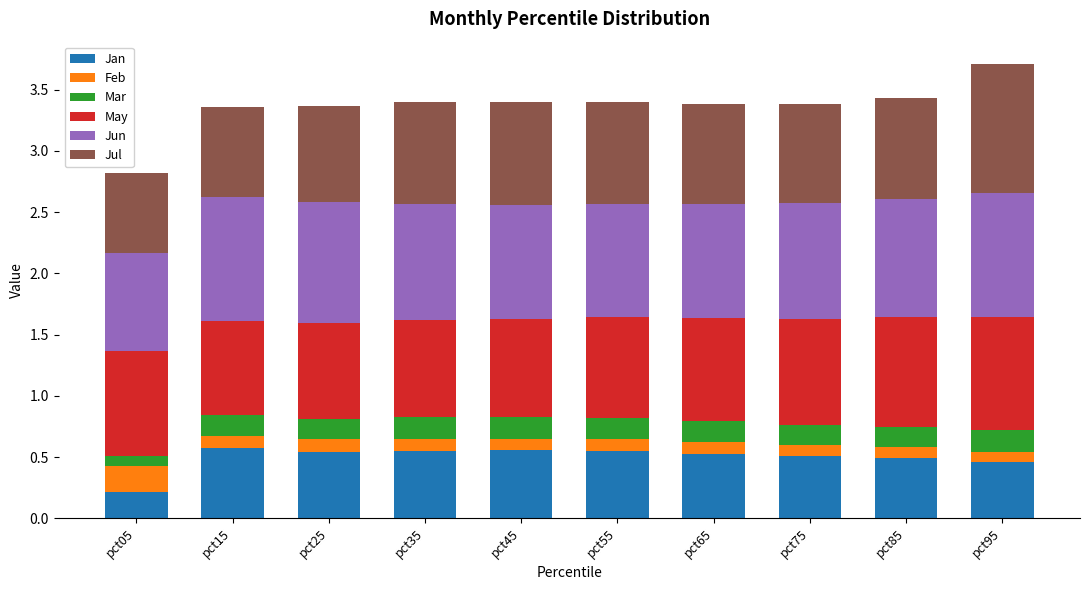

What is the total value across all series at pct15?

3.4